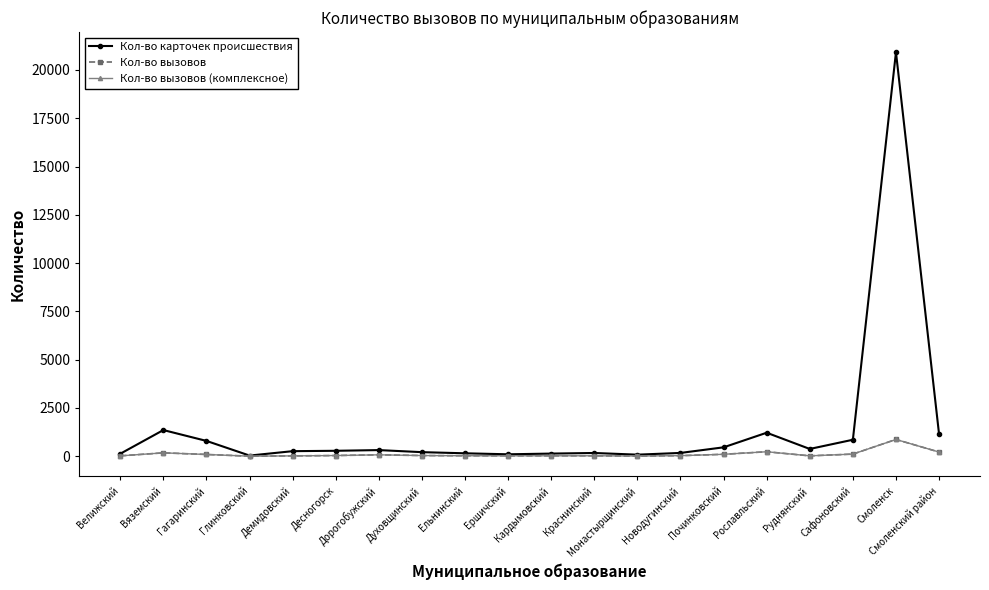

What is the average value of the Кол-во вызовов (комплексное) series?

108